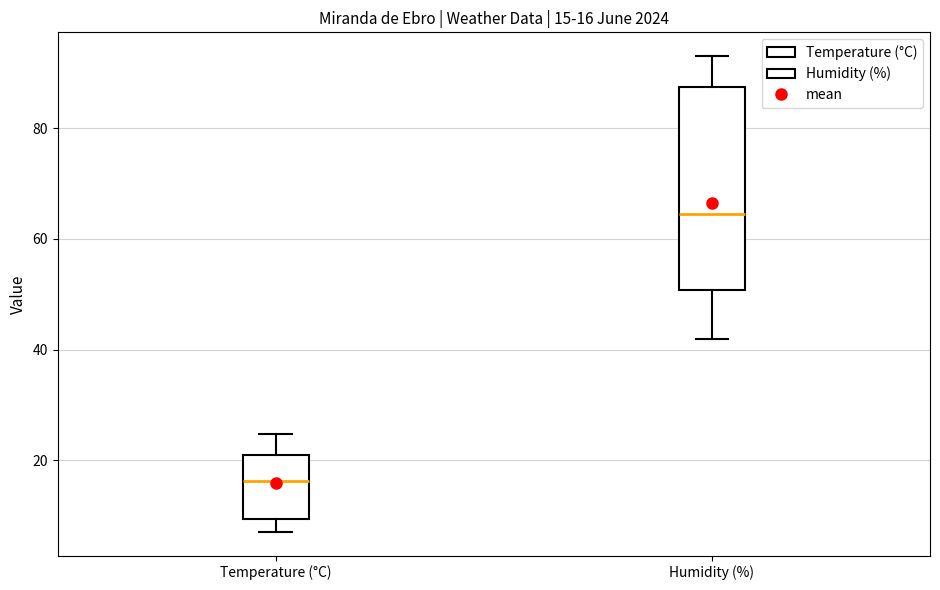

Comparing the boxes themselves (not the whiskers), which one is the tallest?

Humidity (%)